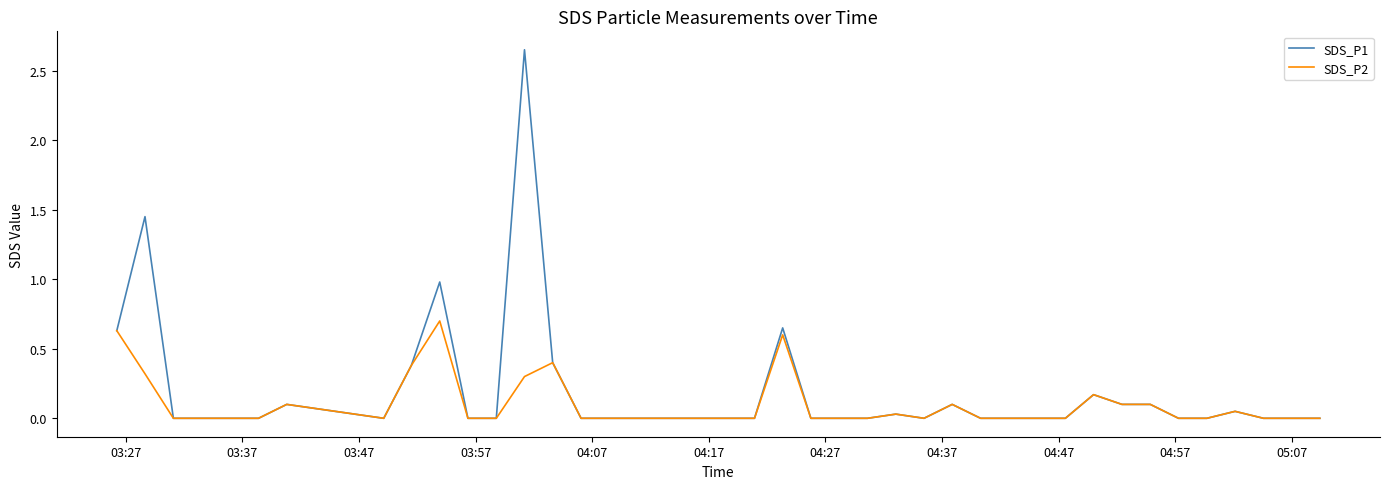

How many series are shown in this chart?

2